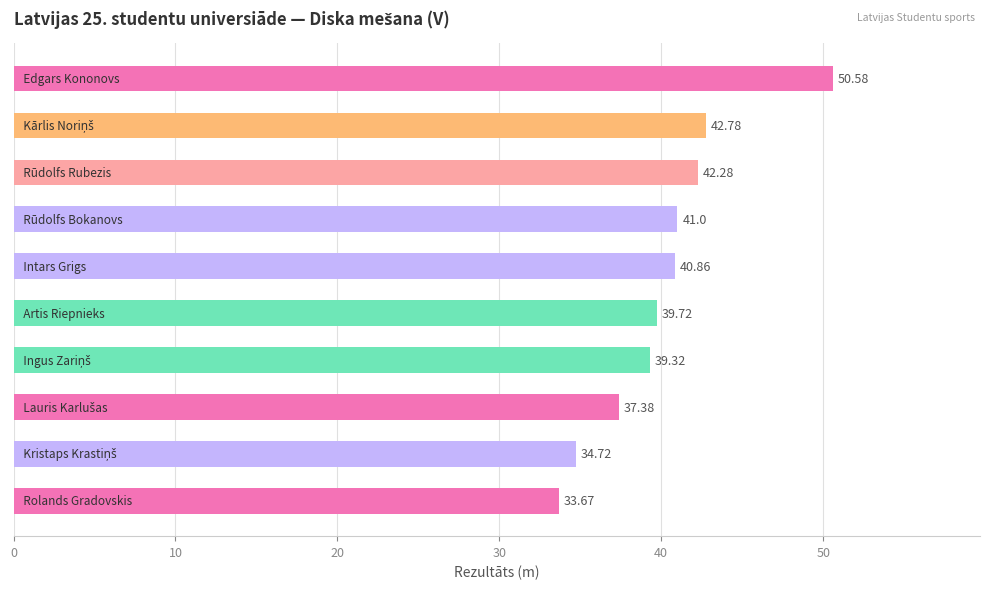

What is the difference between the maximum and minimum values?

16.9